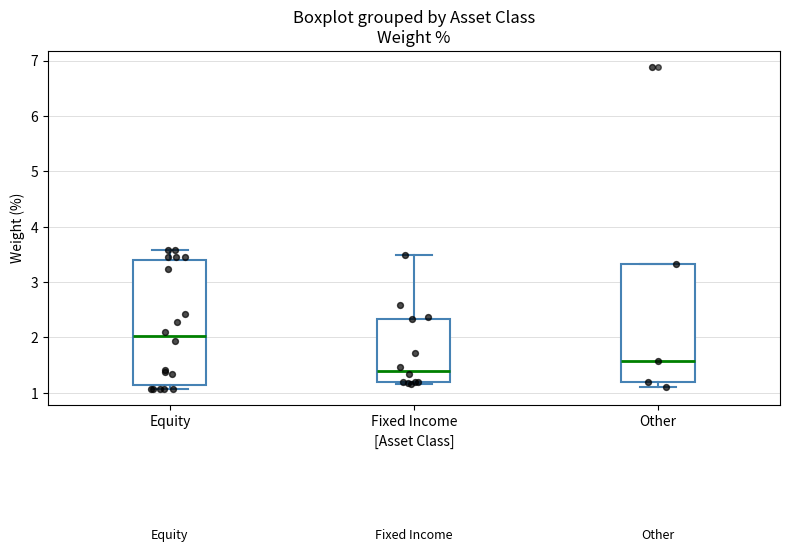

Reading left to right, transcribe this box plot: for each box, give where its median line is, the range the box spans, and where its two whiskers end, as read against the y-axis. The values are not printed on the chart, so give them approximately, as read against the axis.

Equity: median 2.0, box 1.1 to 3.4, whiskers 1.1 (just below the box's lower edge) to 3.6
Fixed Income: median 1.4, box 1.2 to 2.3, whiskers 1.2 (just below the box's lower edge) to 3.5
Other: median 1.6, box 1.2 to 3.3, whiskers 1.1 to 3.3